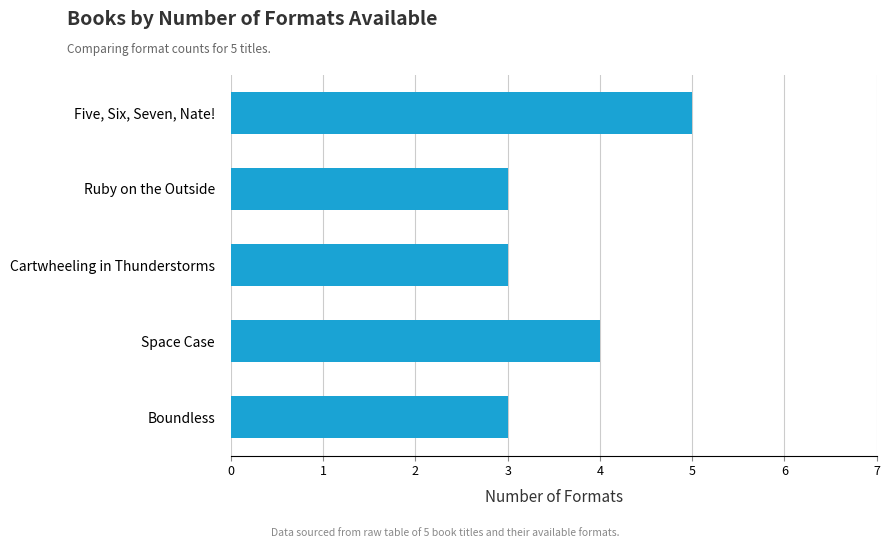

How many distinct data groups are displayed?

1